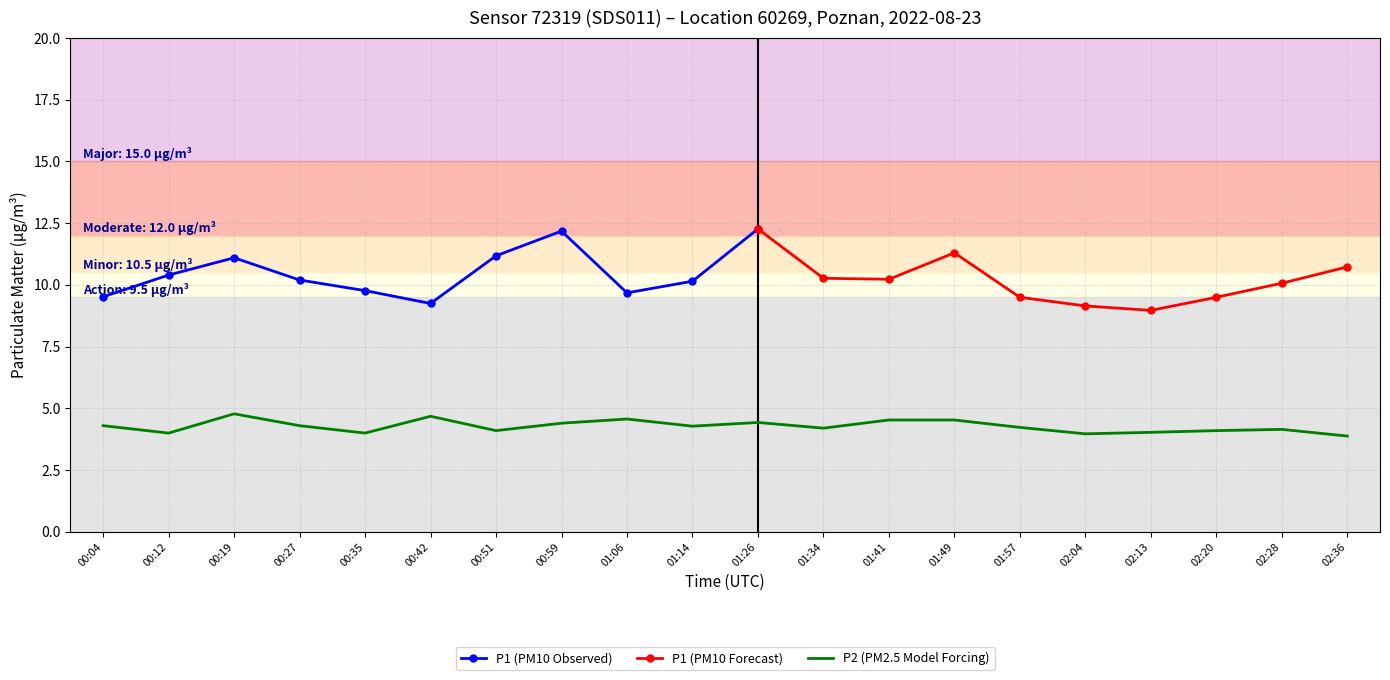

True or false: the data shows 5.9 at 00:35.

False